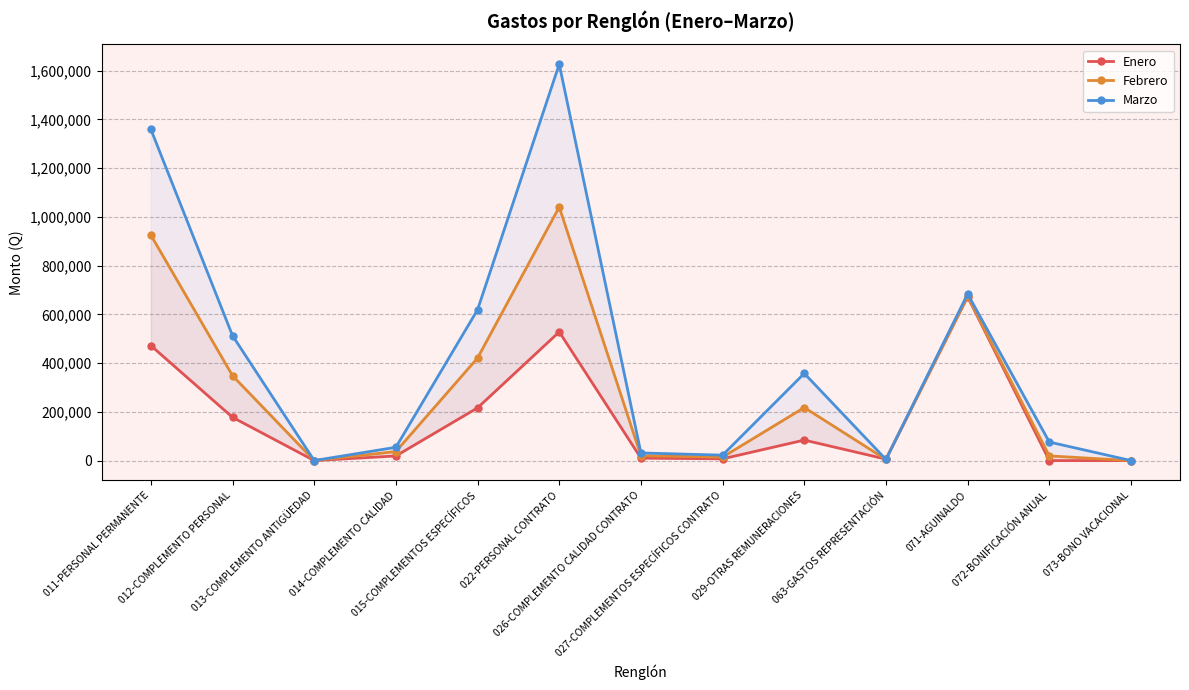

How many lines are shown in the chart?

3